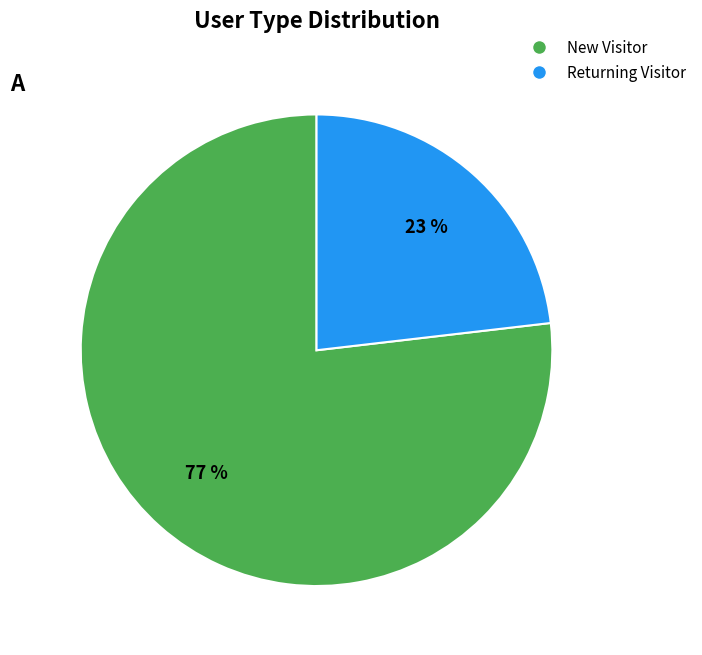

What is the largest slice in the pie chart?

New Visitor